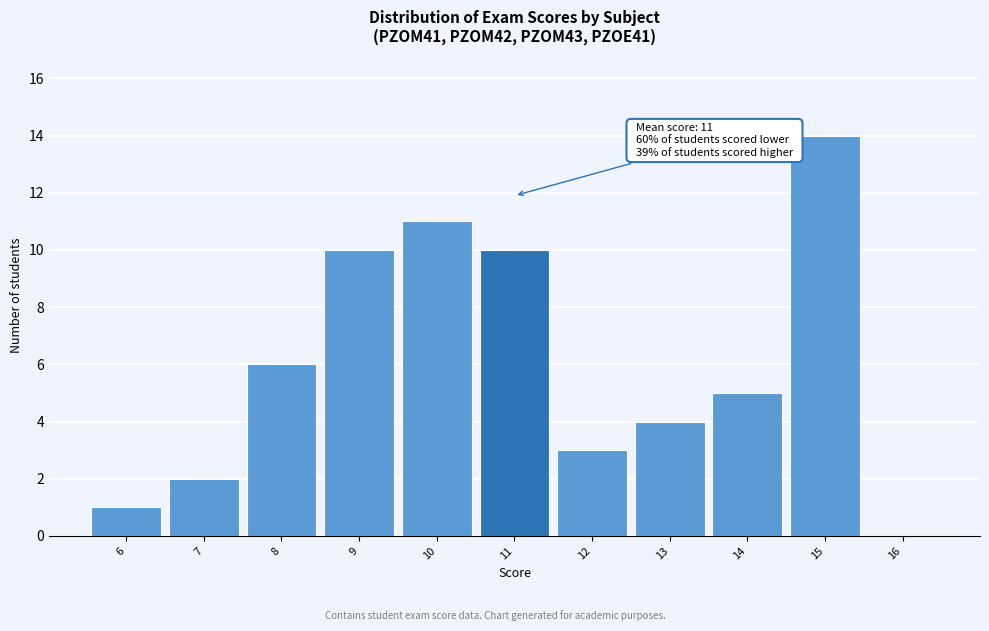

Which range on the x-axis has the tallest bar?

14.5 to 15.5